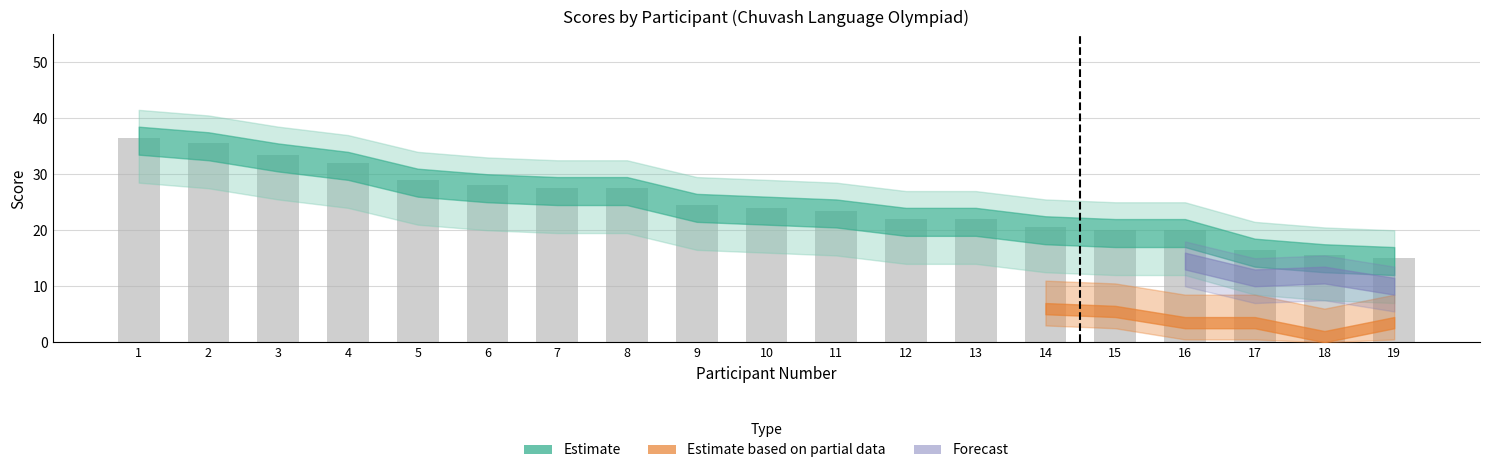

Is it true that the value at 11 is 23.5?

True